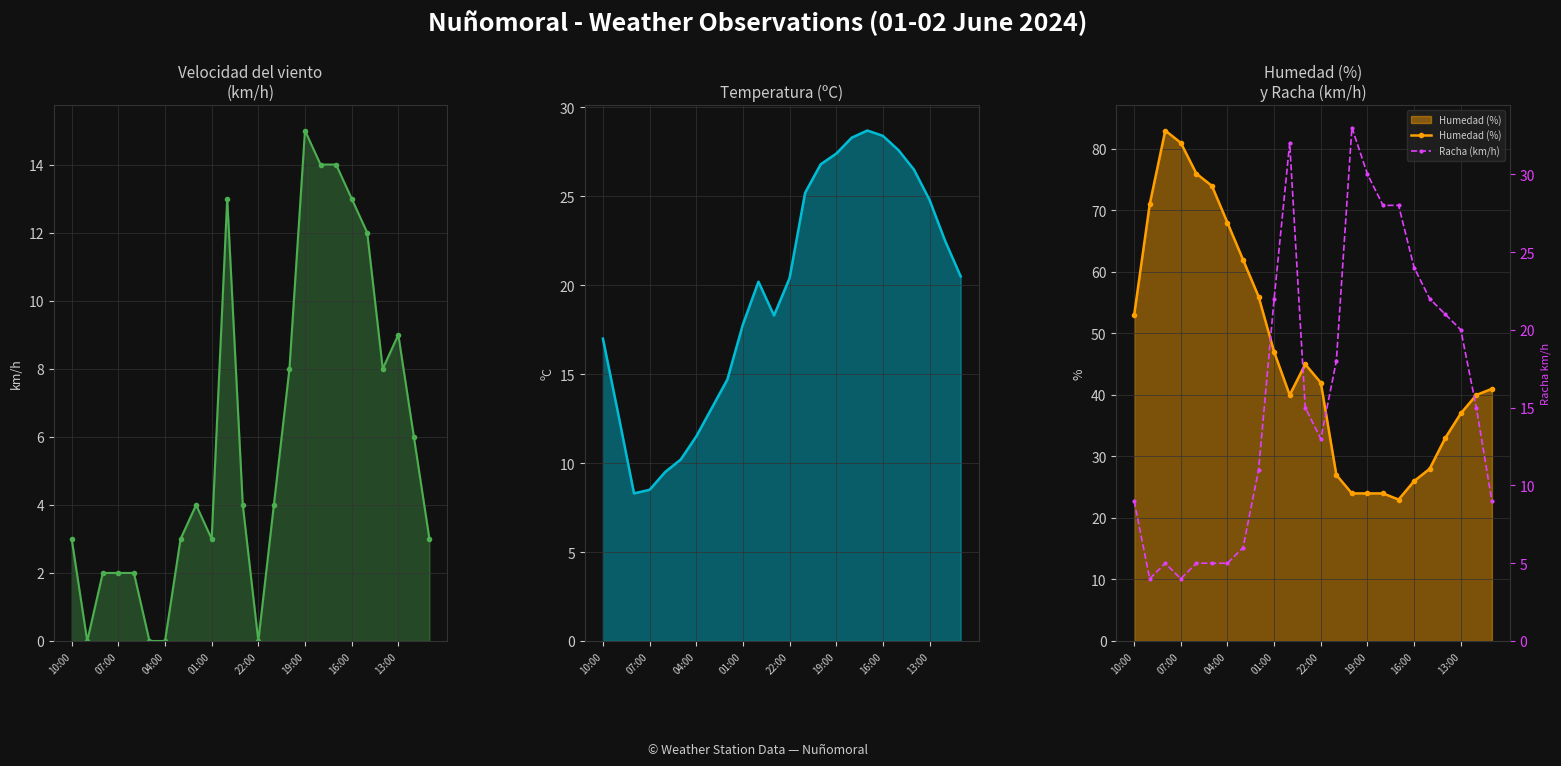

The Humedad (%) series shows 81 at 07:00. True or false?

True